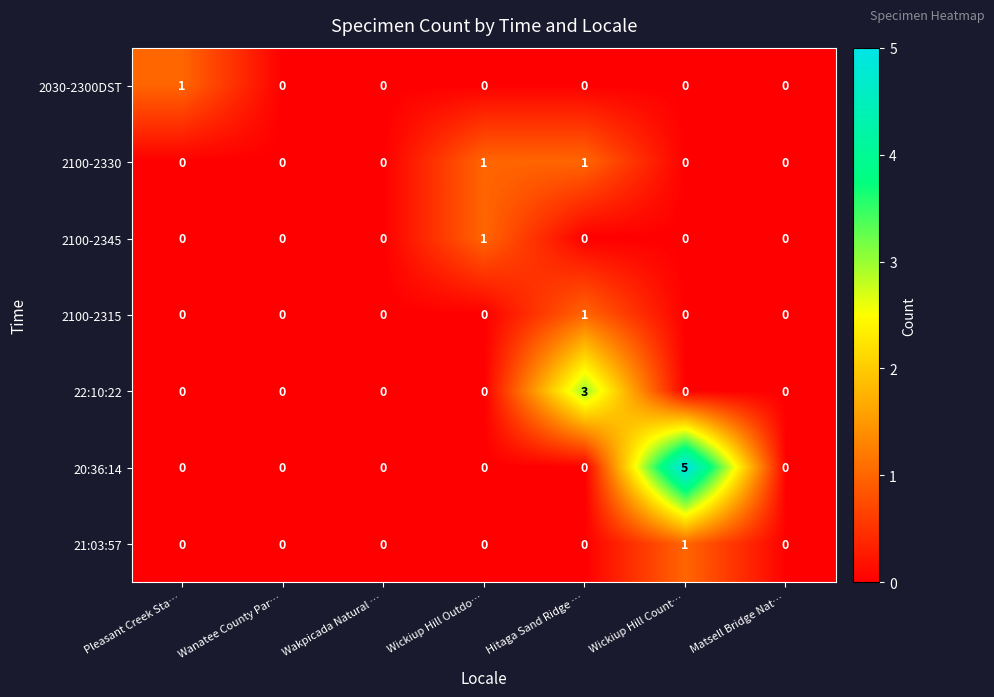

At which category is the sum across all series the highest?

Wickiup Hill Count…